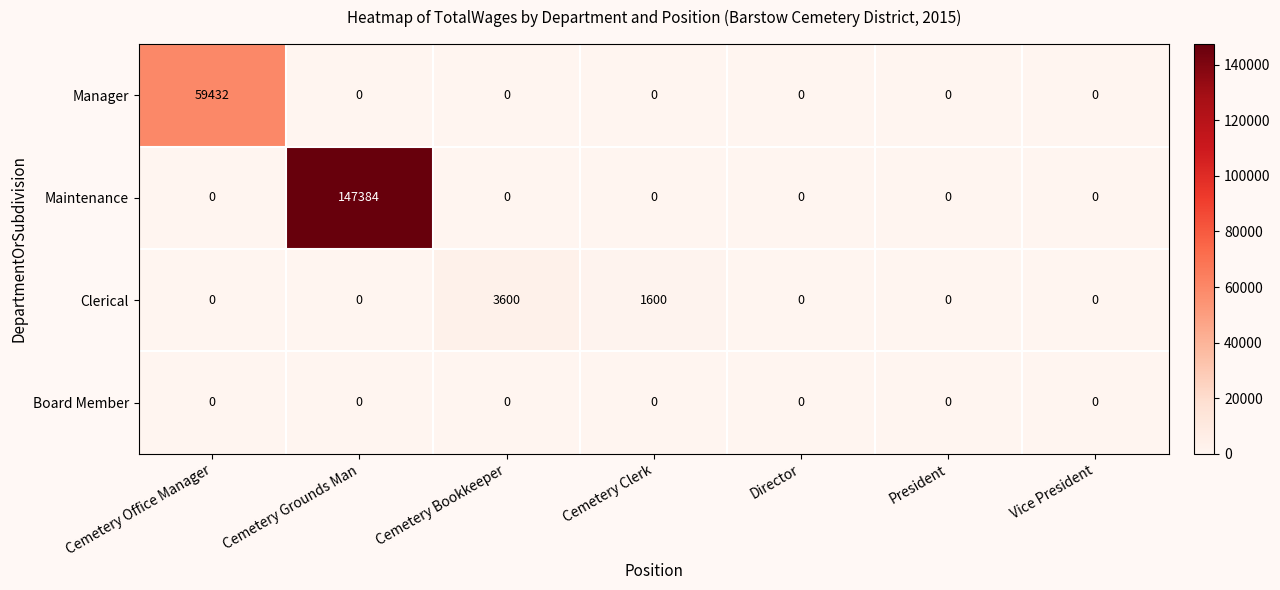

Count the number of categories in the chart.

7